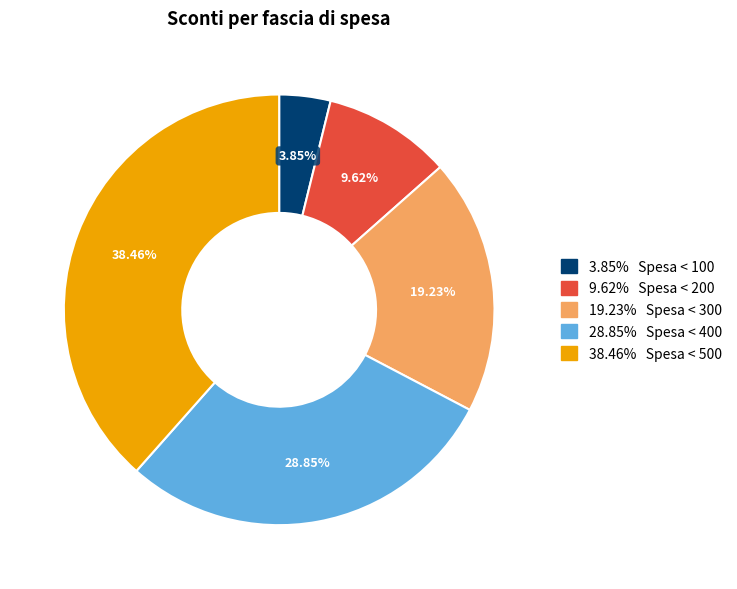

Does any single category account for the majority?

No